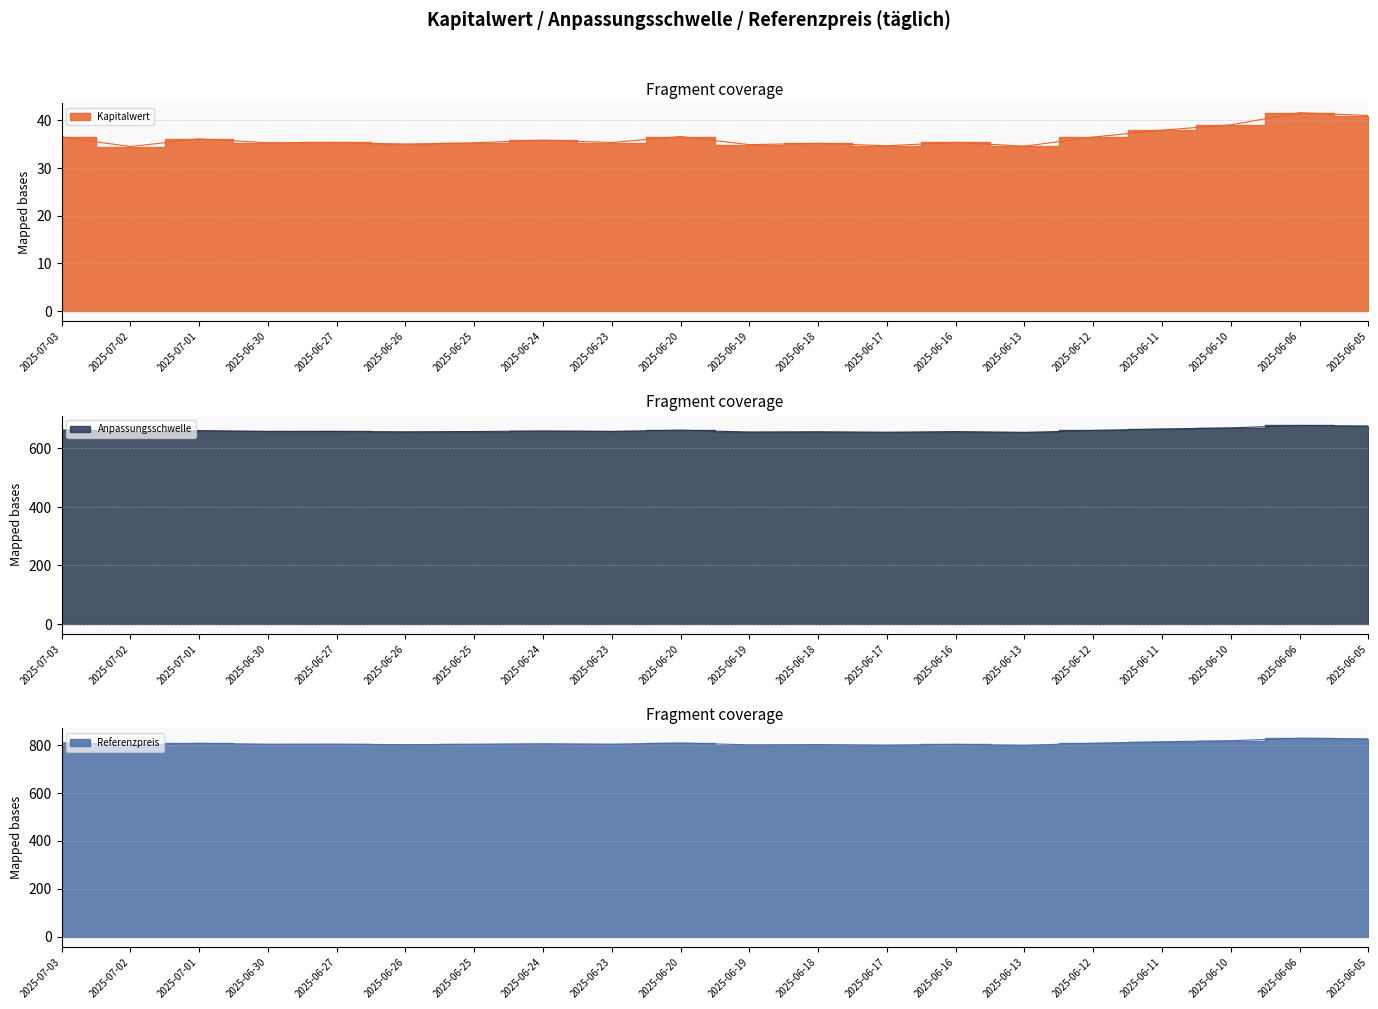

How many interior local peaks does the Anpassungsschwelle series have?

7